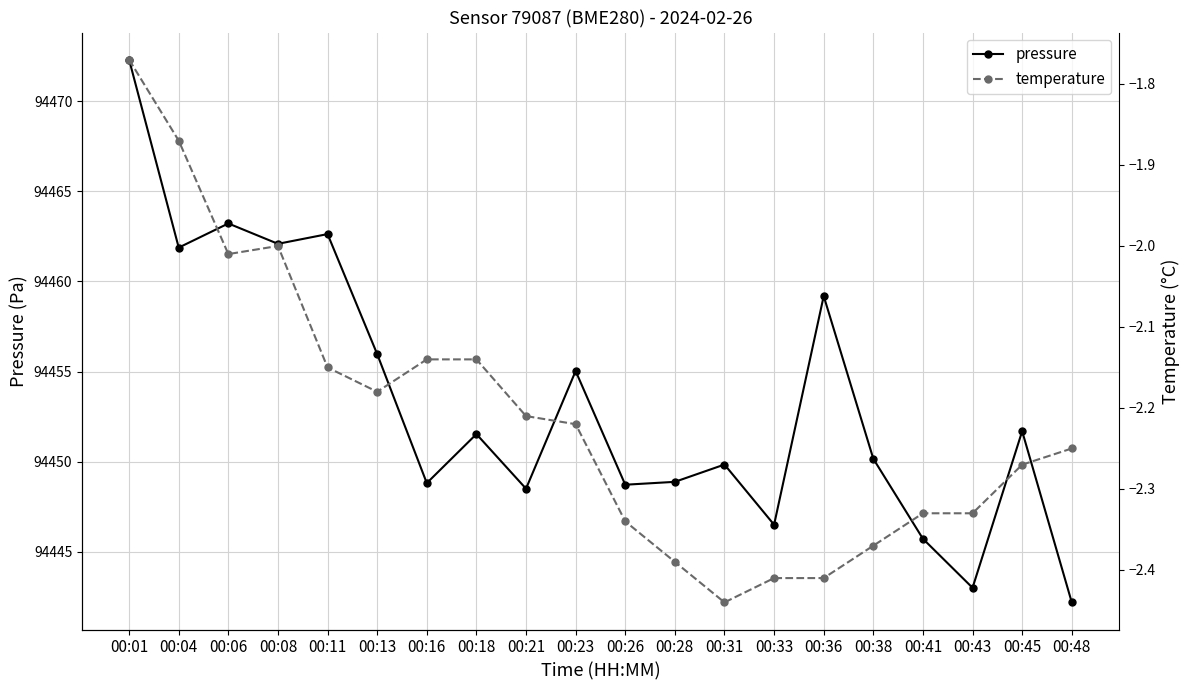

Which series has the largest total across all categories?

pressure